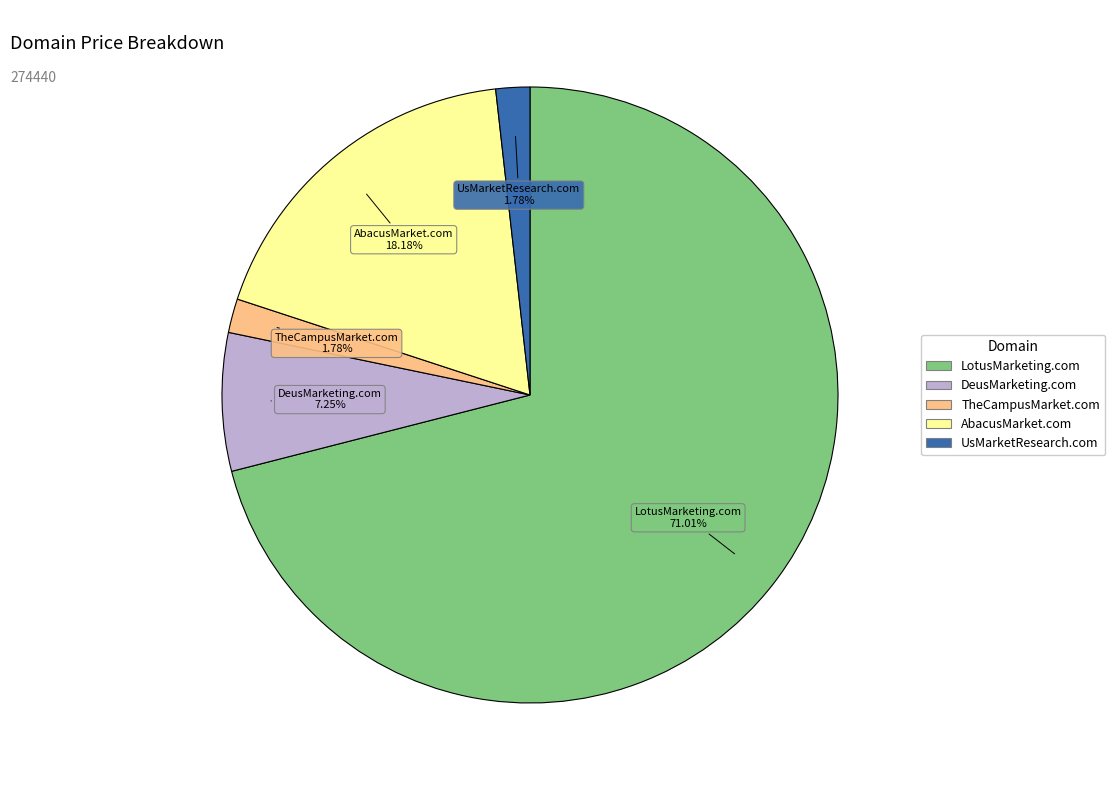

What portion of the pie excludes DeusMarketing.com?

92.8%